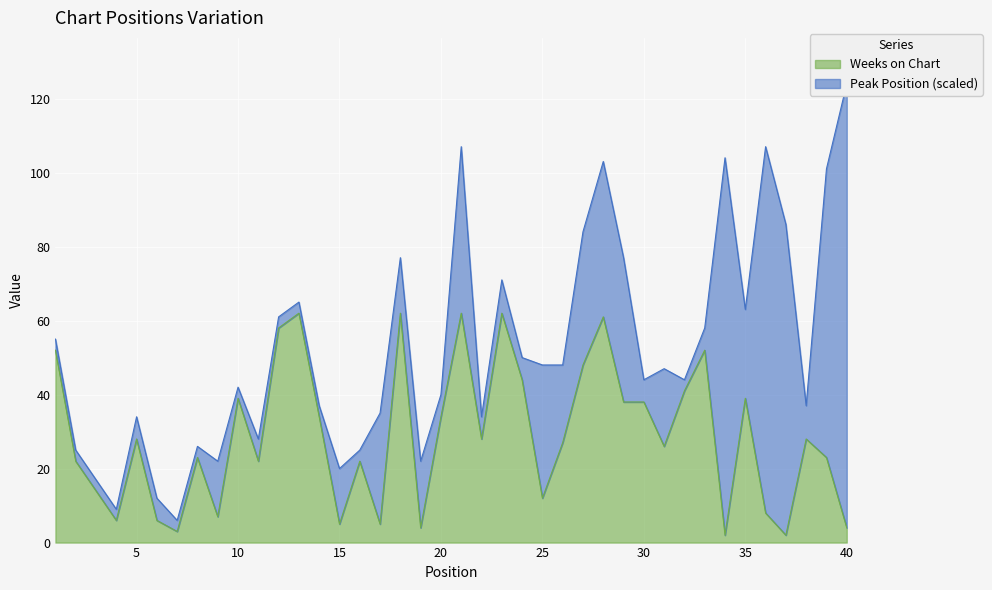

What is the value of the 34th point from the left?

2